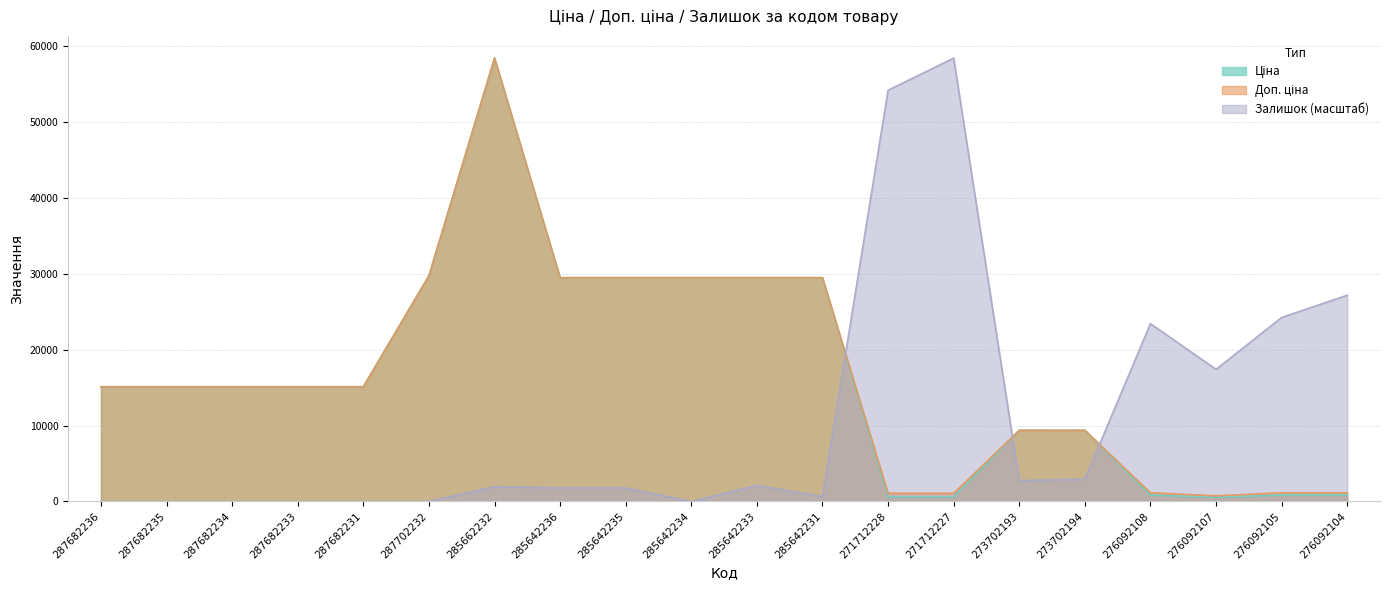

True or false: Залишок has a value of -40245.7 at 287682233.

False